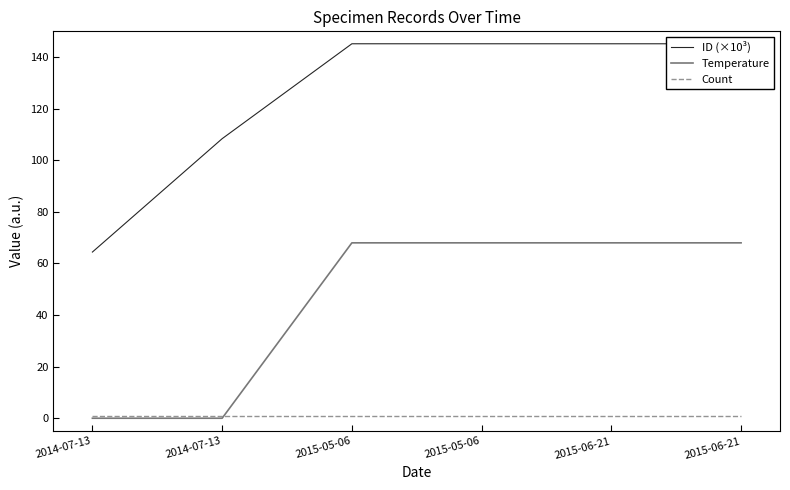

What are all the series names shown in the legend?

ID (×10³), Temperature, Count